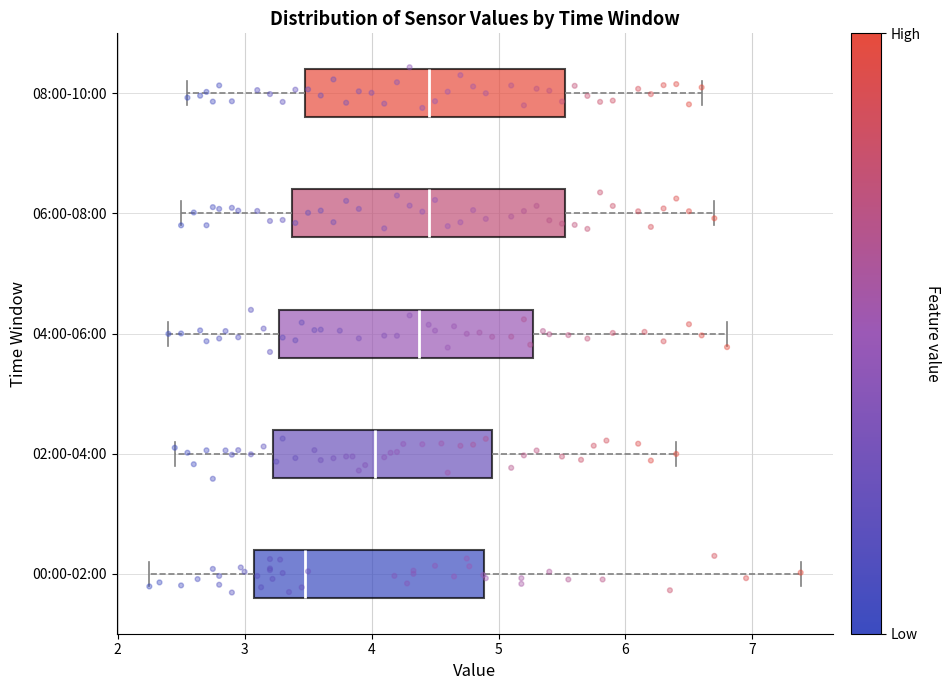

Comparing the boxes themselves (not the whiskers), which one is the widest?

06:00-08:00